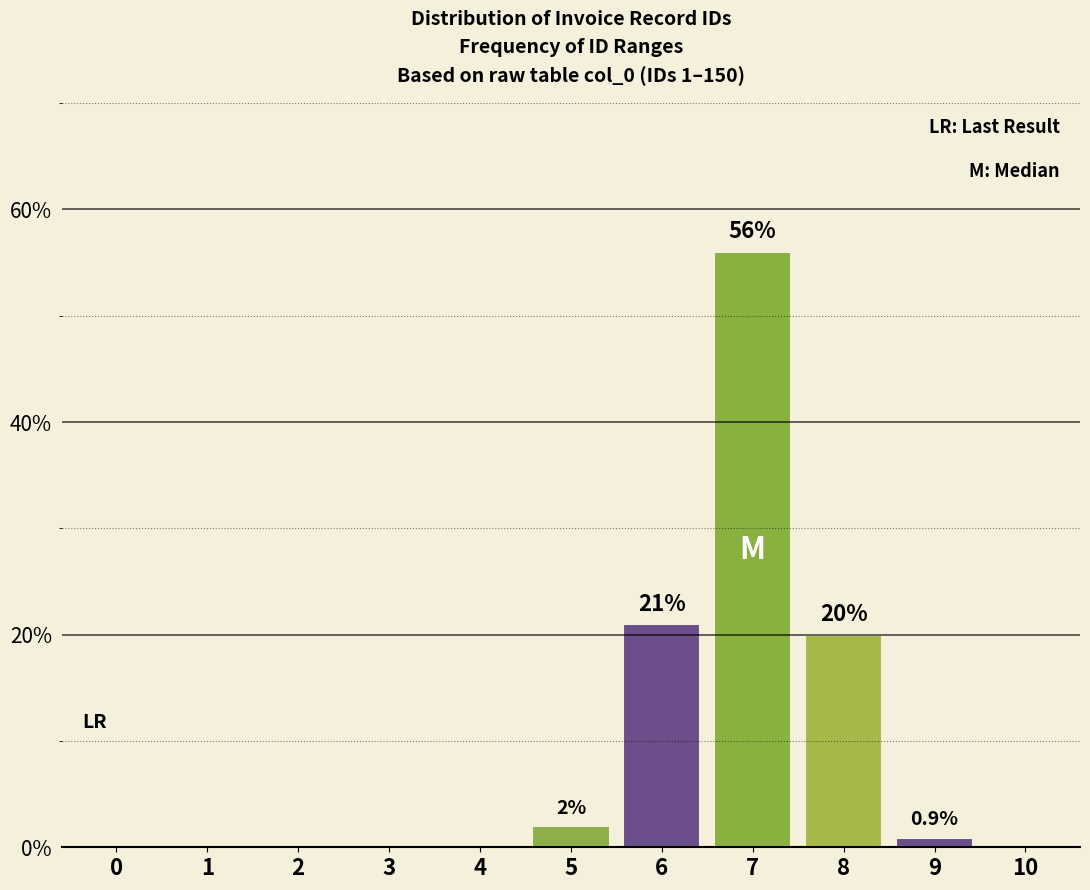

Reading right to left, what are all the values shown in this chart?

10=0.0	9=0.9	8=20.0	7=56.0	6=21.0	5=2.0	4=0.0	3=0.0	2=0.0	1=0.0	0=0.0